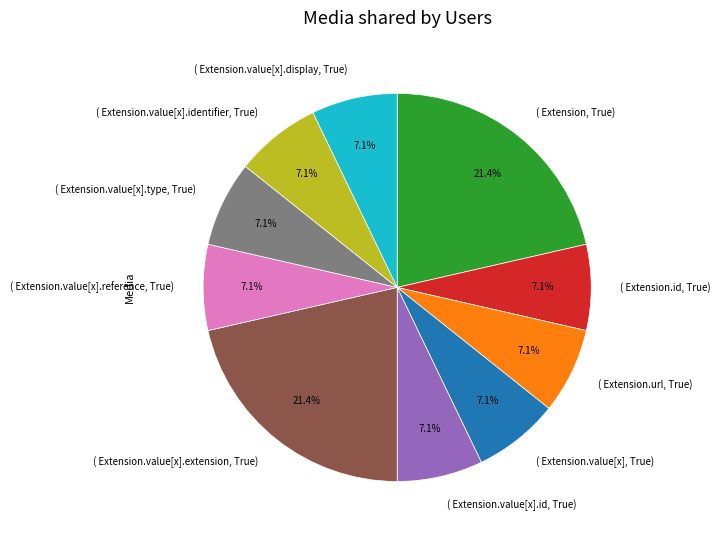

Do ( Extension.value[x].reference, True) and ( Extension.url, True) together represent more than half of the pie?

No